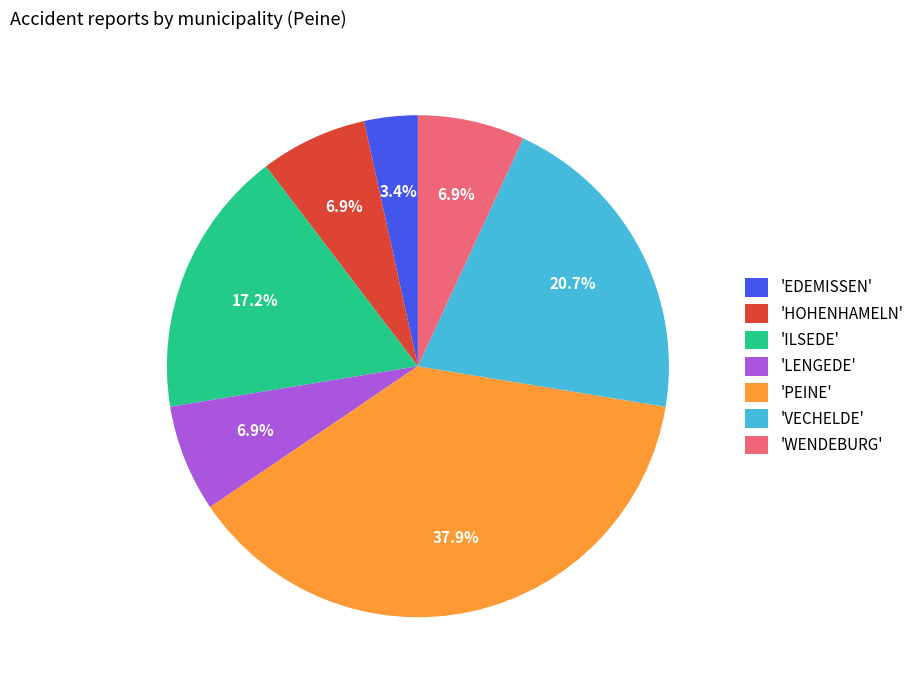

What is the ratio of the value at 'ILSEDE' to the value at 'HOHENHAMELN'?

2.5